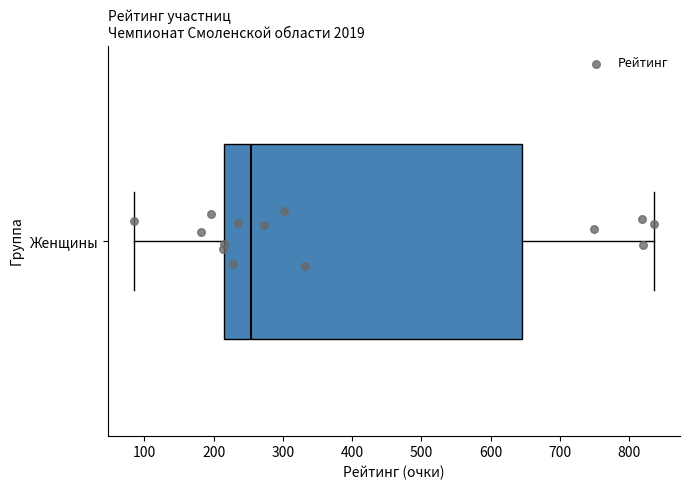

Read this box plot against the x-axis: the position of the median line, the range covered by the box, and the ends of both whiskers. The values are not printed on the chart, so give them approximately, as read against the axis.

median 250, box 210 to 640, whiskers 90 to 840